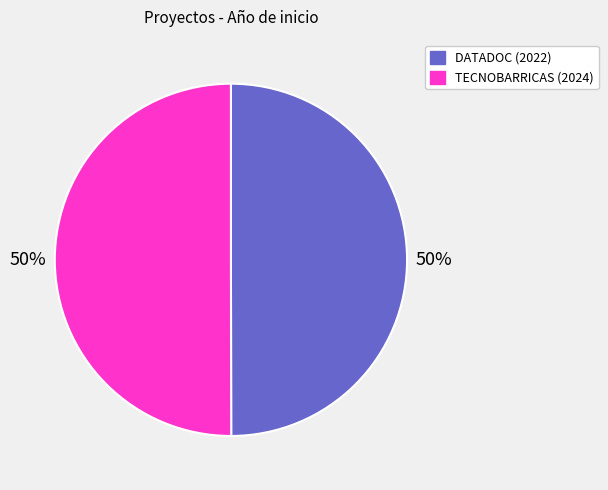

Is it true that TECNOBARRICAS (2024) is 50% of the pie?

True